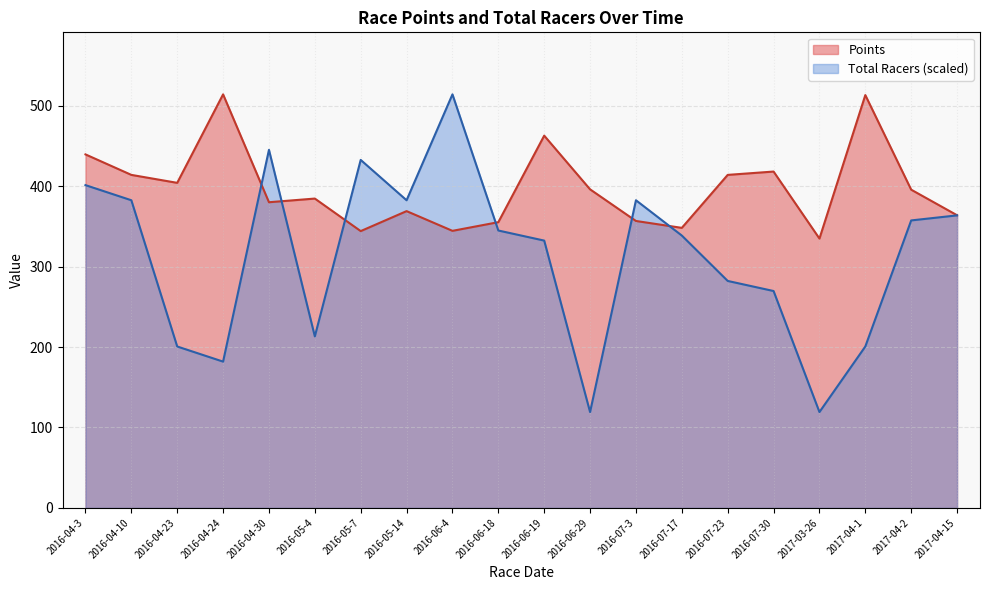

What is the maximum value shown in the chart?

514.2